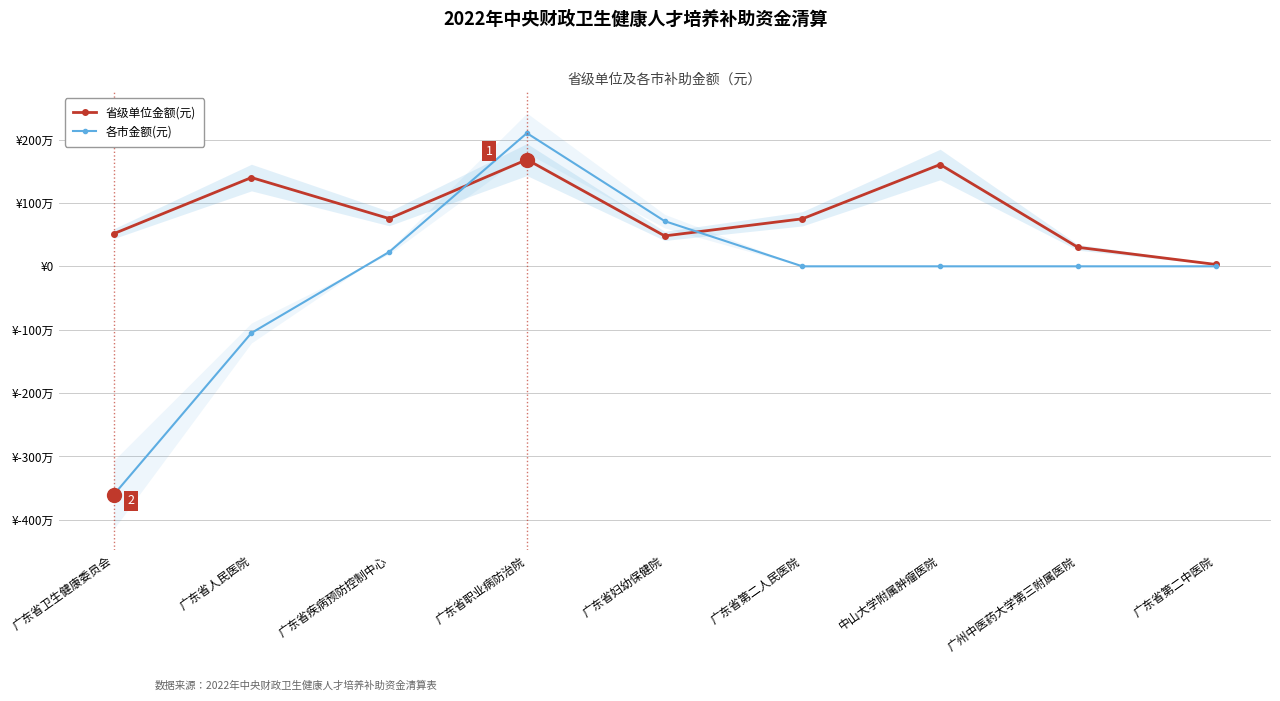

What is the difference between the second highest and minimum values in the 省级单位金额(元) series?

1576800